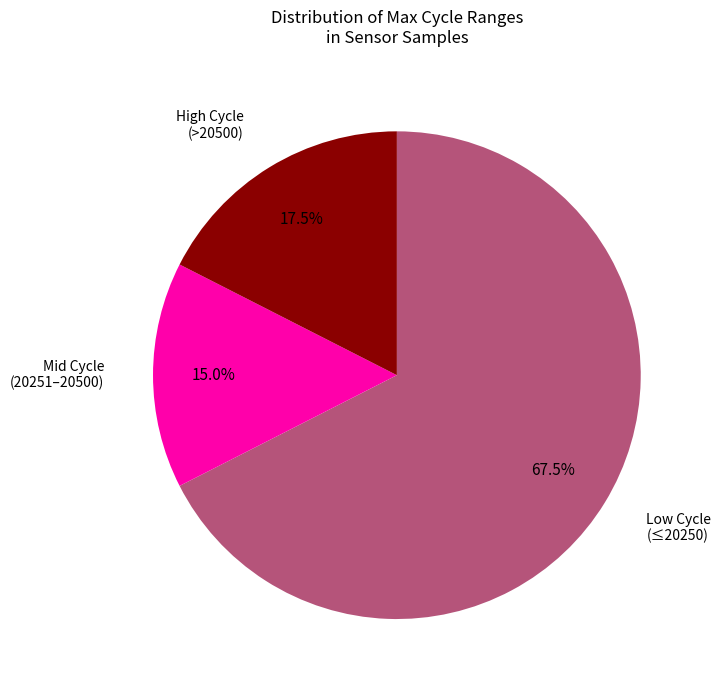

Which category has the biggest portion of the pie?

Low Cycle (≤20250)